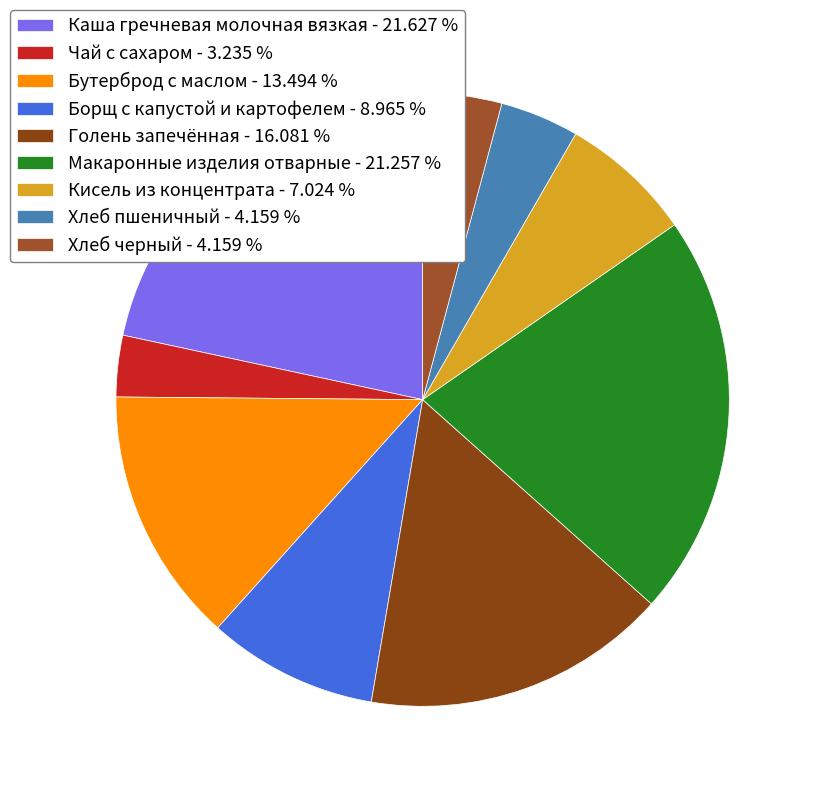

How many slices are in this pie chart?

9